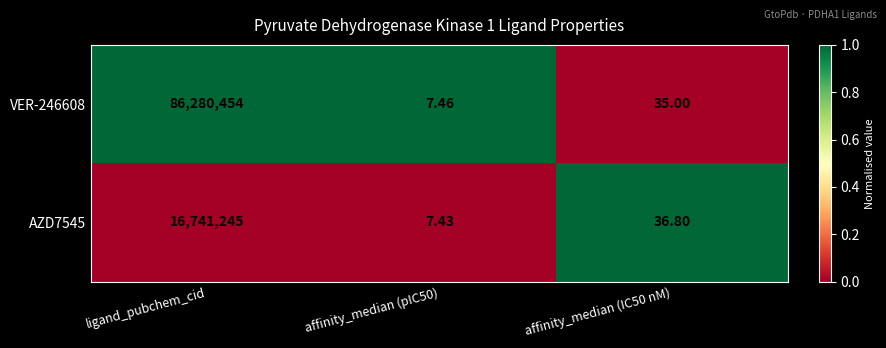

At which label does AZD7545 first exceed 36?

ligand_pubchem_cid